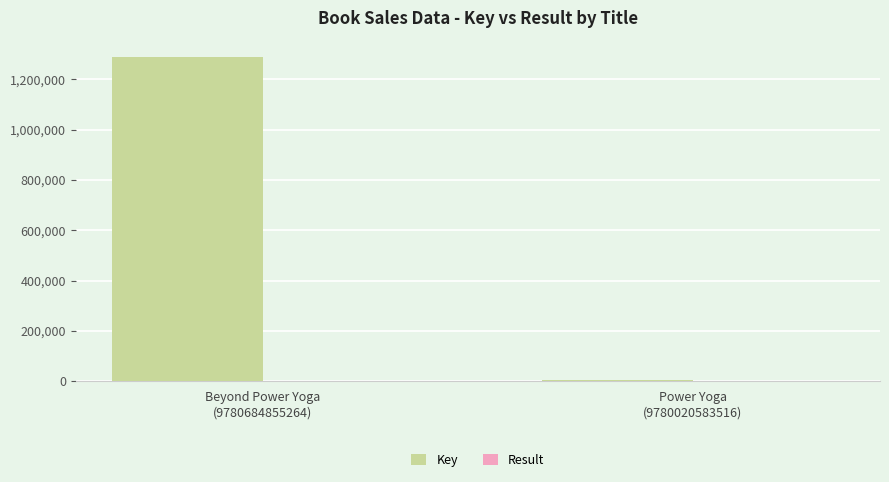

What is the maximum value shown in the chart?

1288406